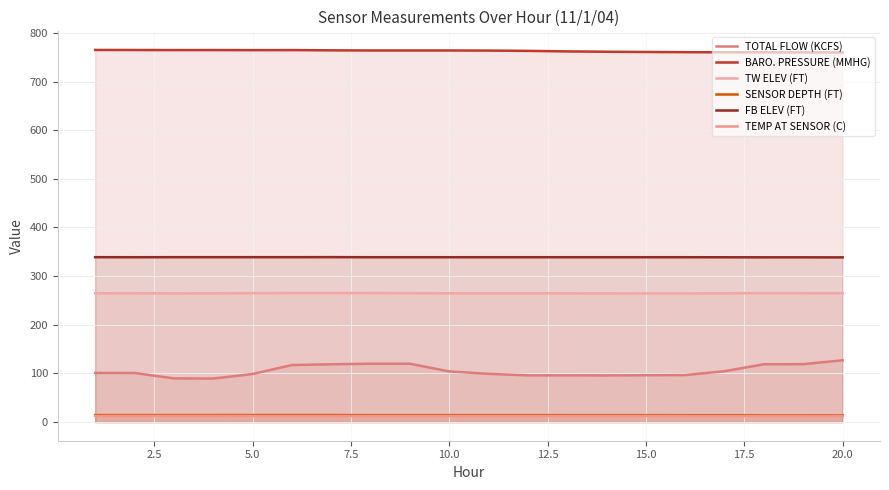

What is the difference between the highest and lowest values at 20.0?

747.1